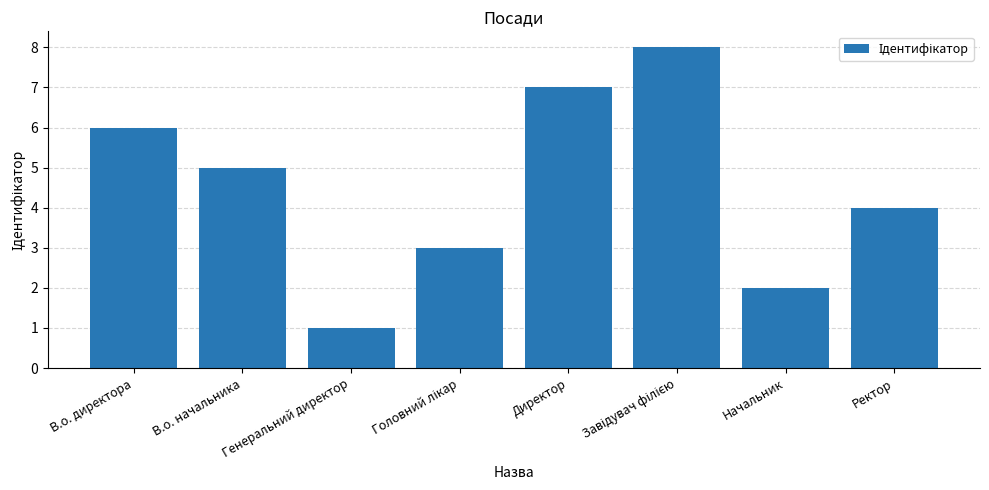

Approximately how many times larger is the value at Генеральний директор compared to В.о. начальника?

0.2